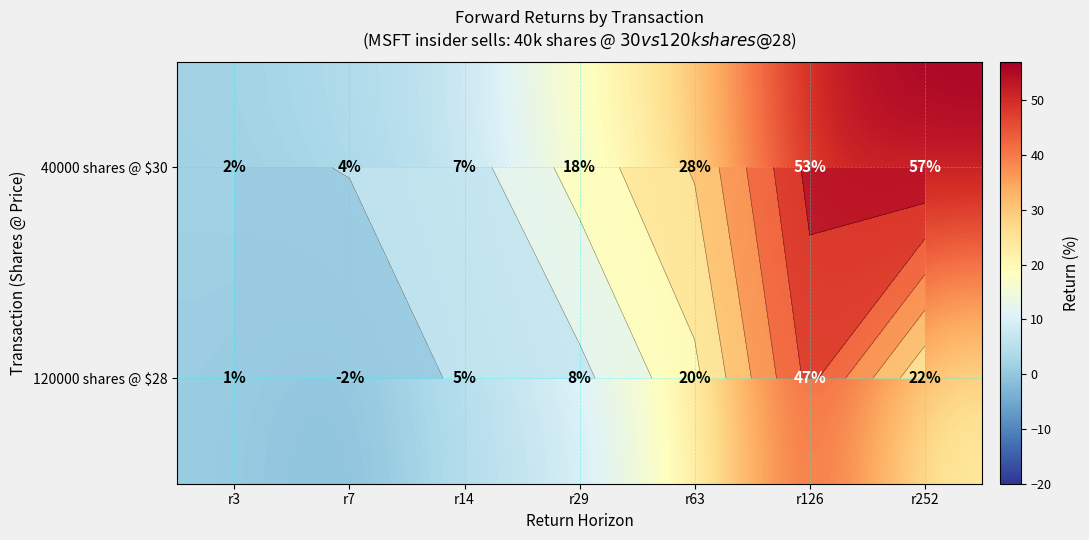

What is the sum of the 40000 shares @ $30 values at r126 and r7?

57